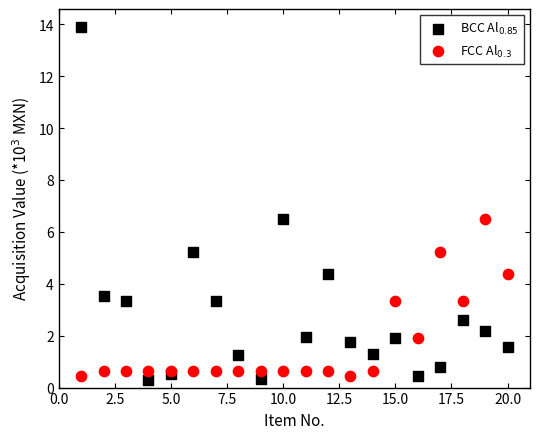

Which series contains the highest Y value?

BCC Al$_{0.85}$